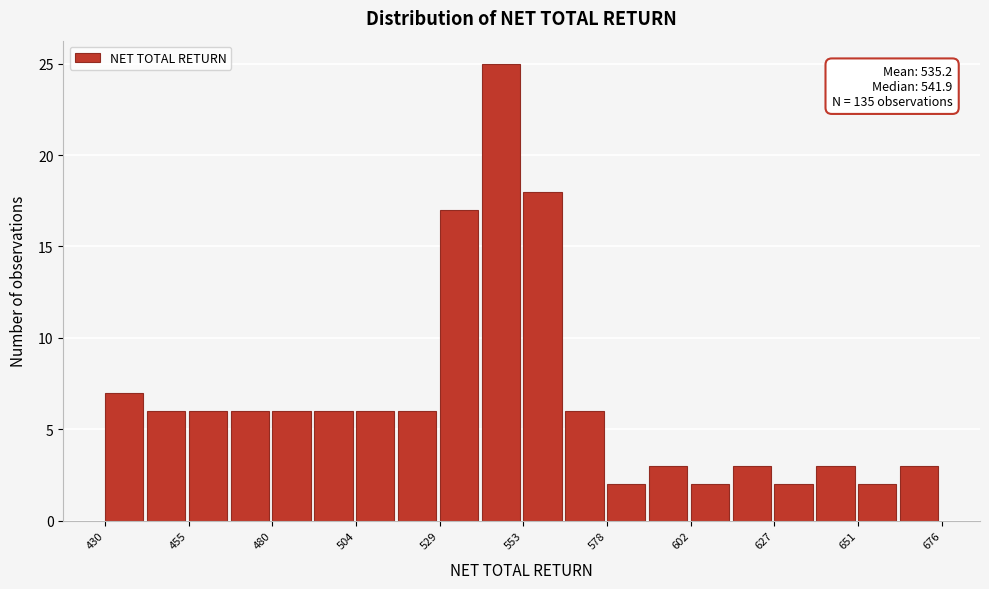

Around what value on the x-axis is the tallest bar? Give the approximate position of its centre, as read against the axis.

545